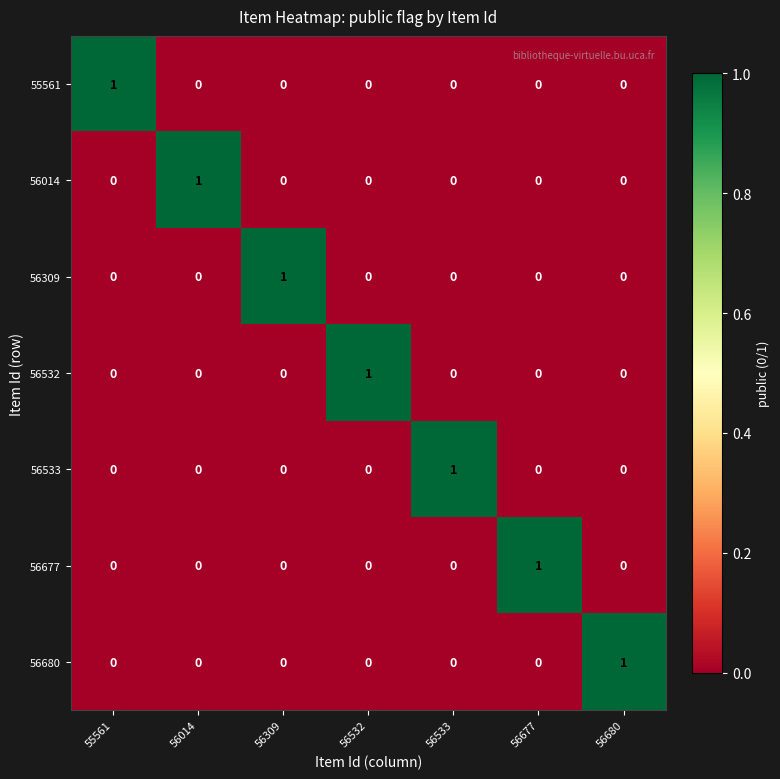

How many 56309 values are between 0 and 1?

7